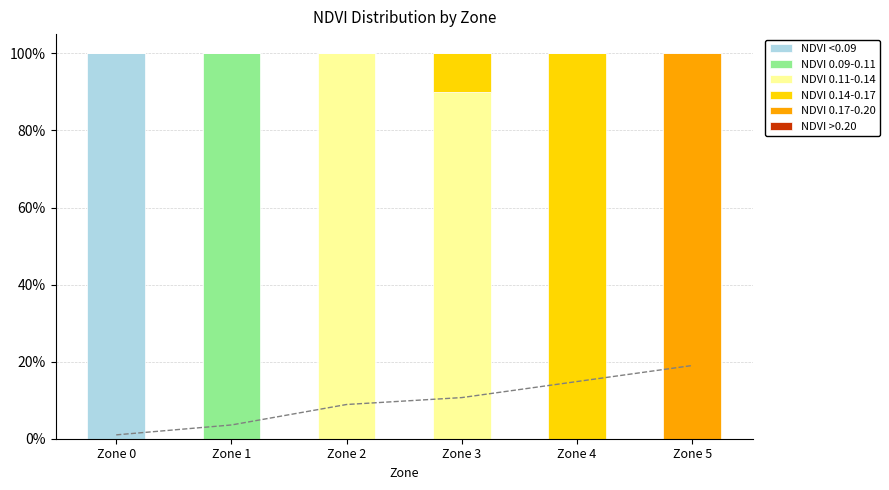

Which series has the largest total across all categories?

NDVI 0.11-0.14